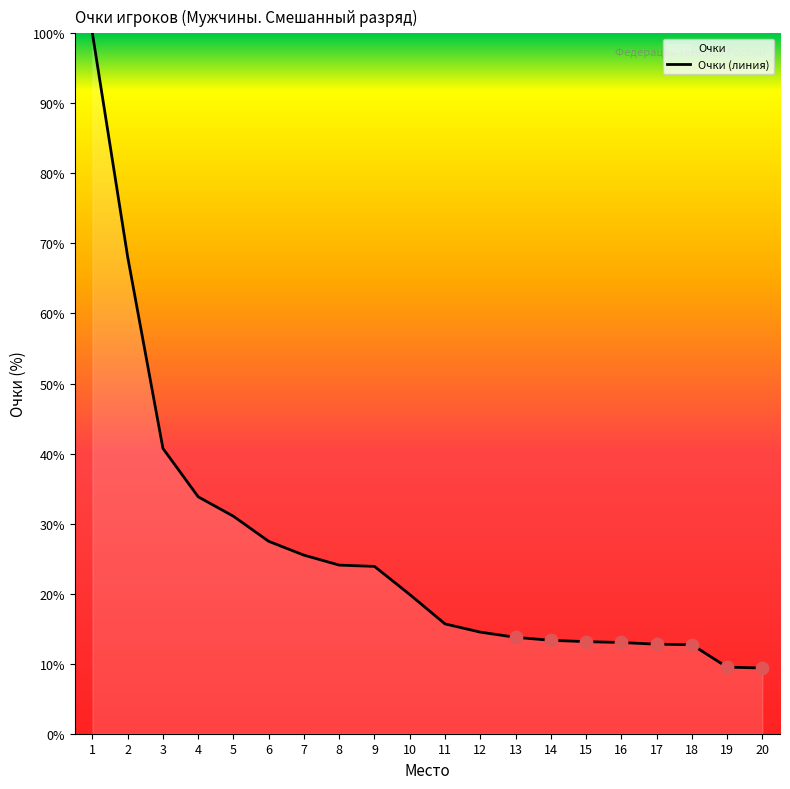

What is the ratio of the value at 4 to the value at 19?

3.6